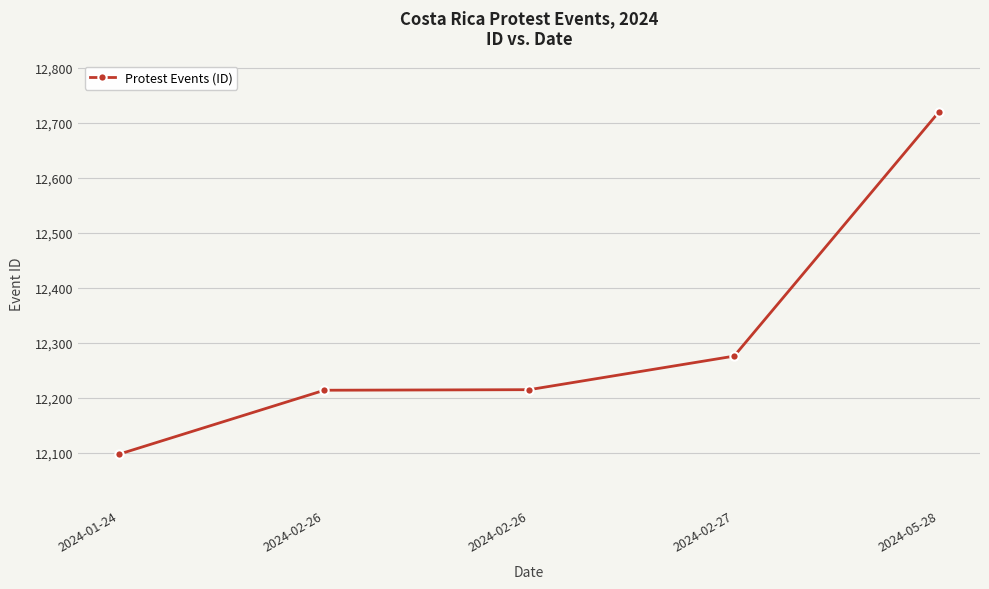

Approximately how many times larger is the value at 2024-01-24 compared to 2024-05-28?

1.0